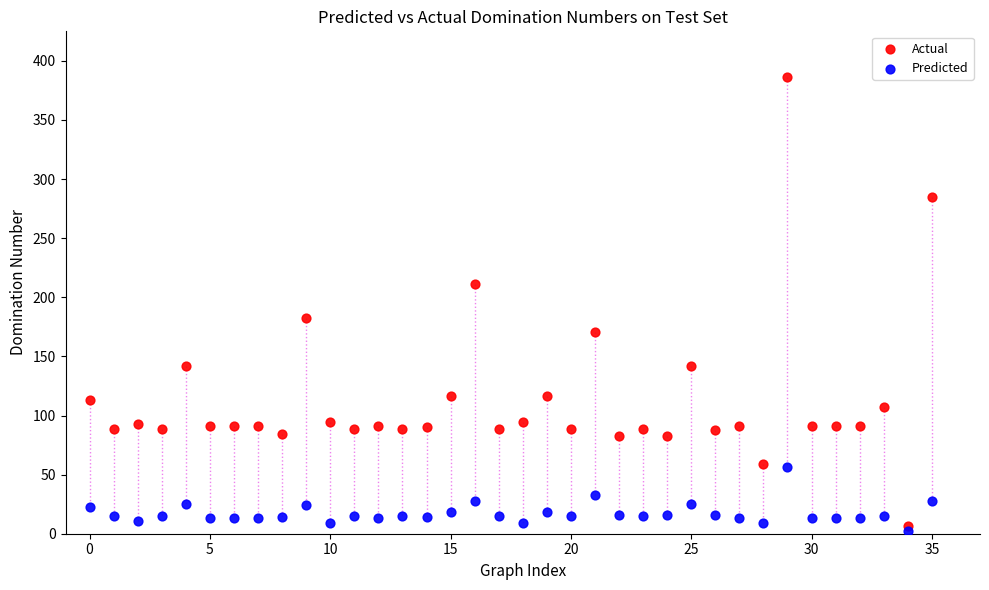

Which series has the widest spread of Y values?

Actual